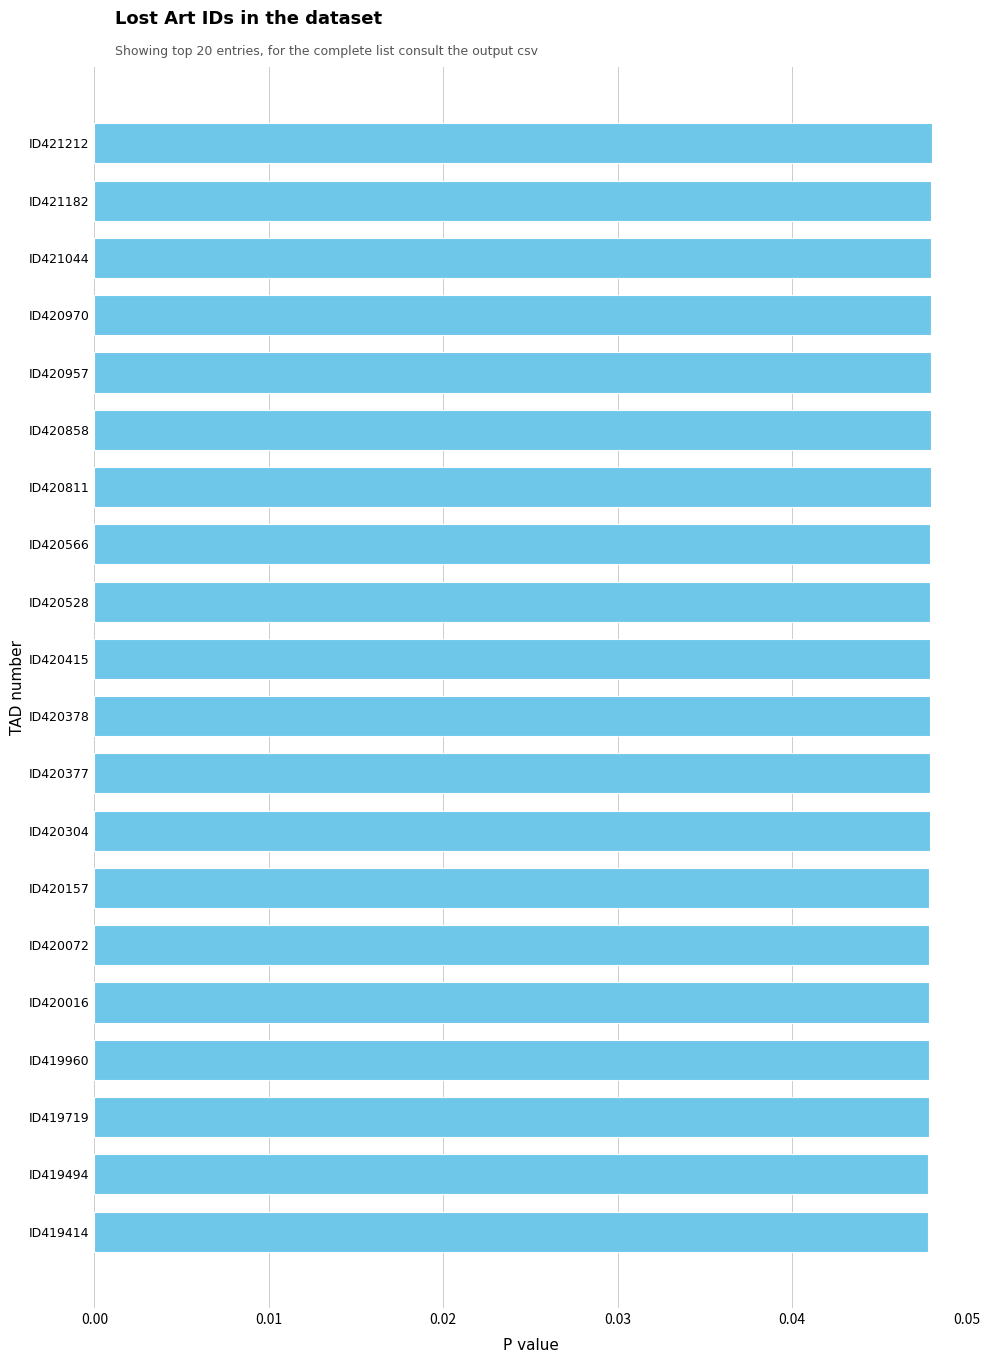

Count the values in the range 0 to 1.

20